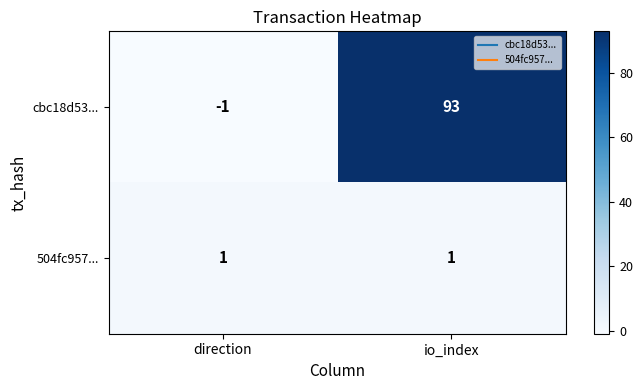

Reading right to left, transcribe all the data shown in this chart.

cbc18d53...: 93	-1
504fc957...: 1	1